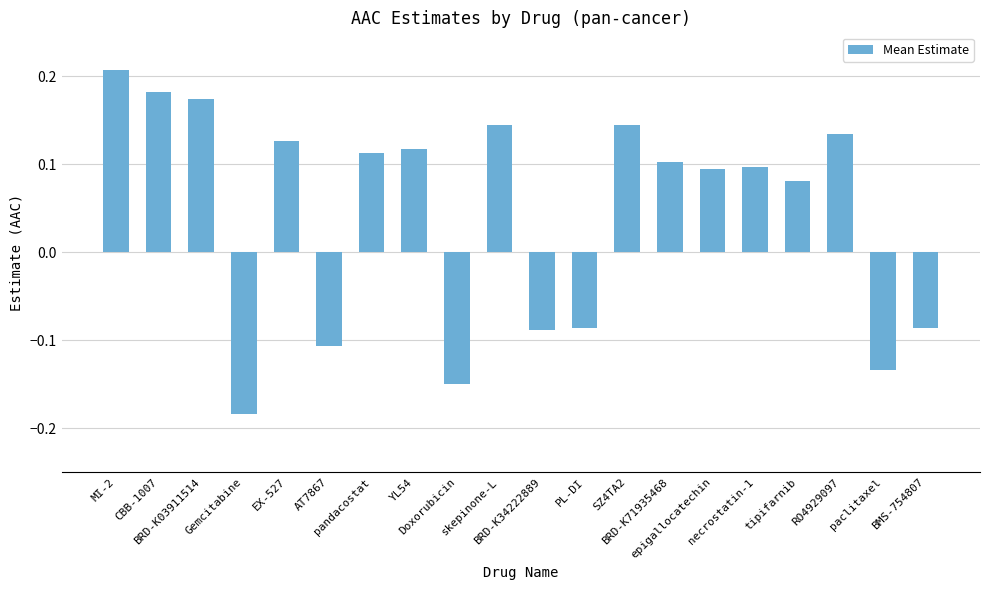

How many data points are less than 0?

7